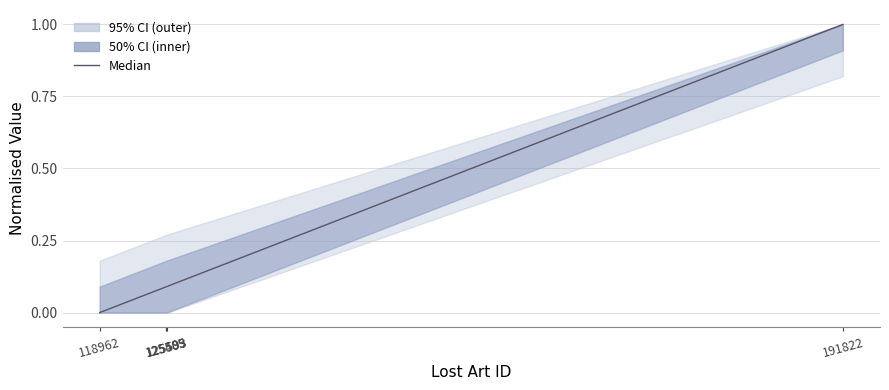

Reading left to right, transcribe all the data shown in this chart.

0.0	0.1	0.1	0.1	1.0